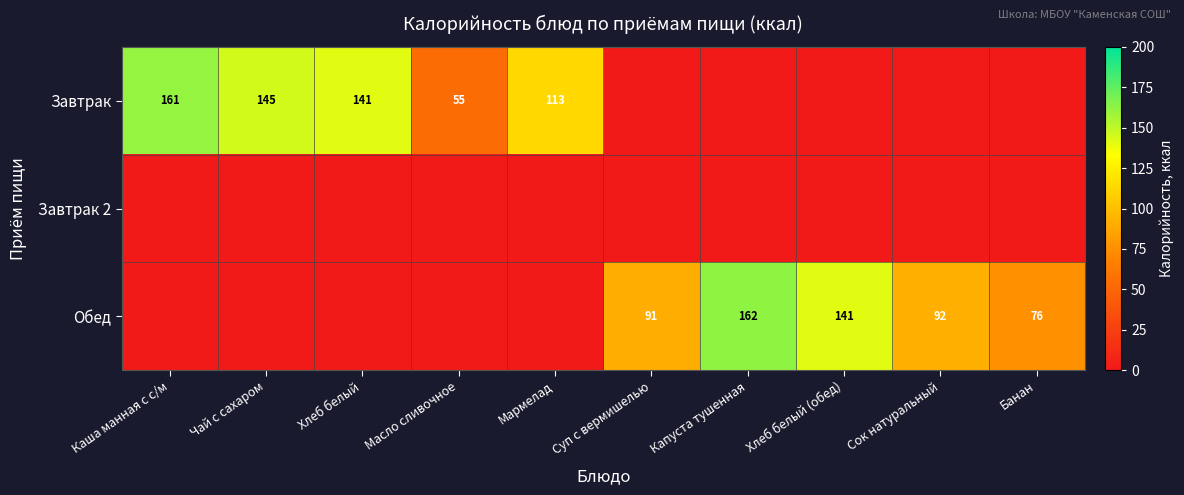

The value of Завтрак at Чай с сахаром is 48. True or false?

False